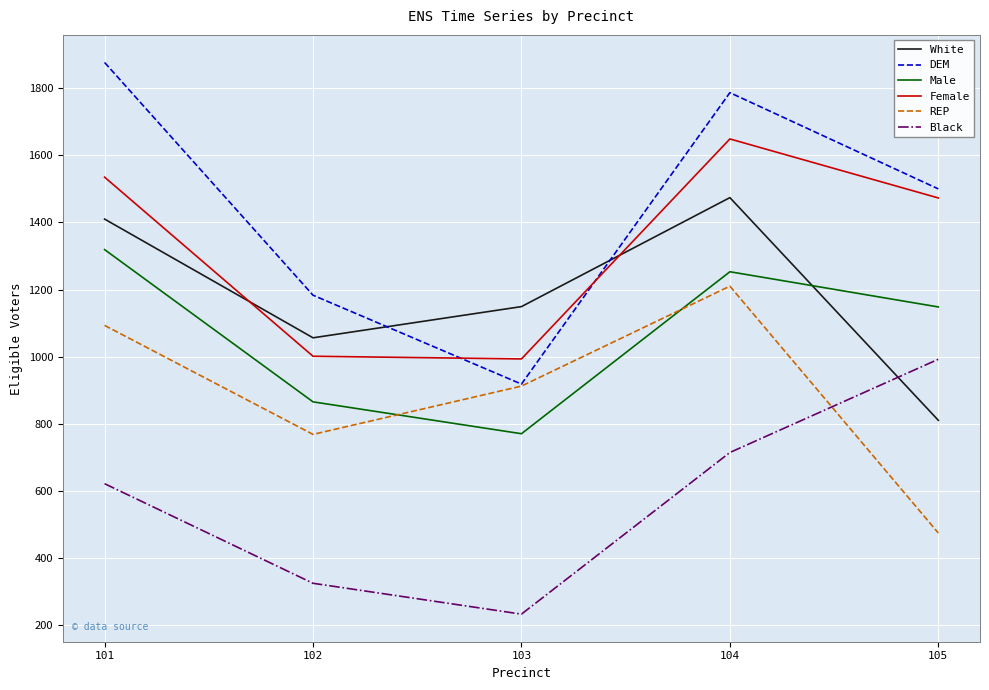

In Female, how many points are lower than both neighbors (excluding endpoints)?

1